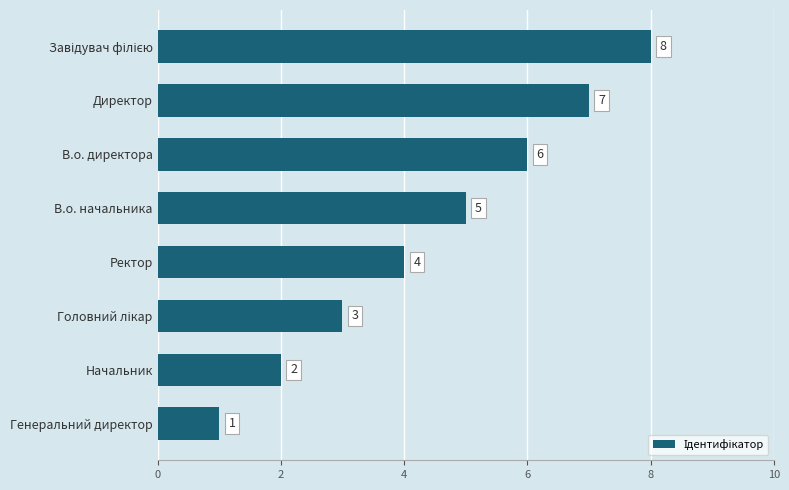

Which has a higher value, Начальник or В.о. директора?

В.о. директора